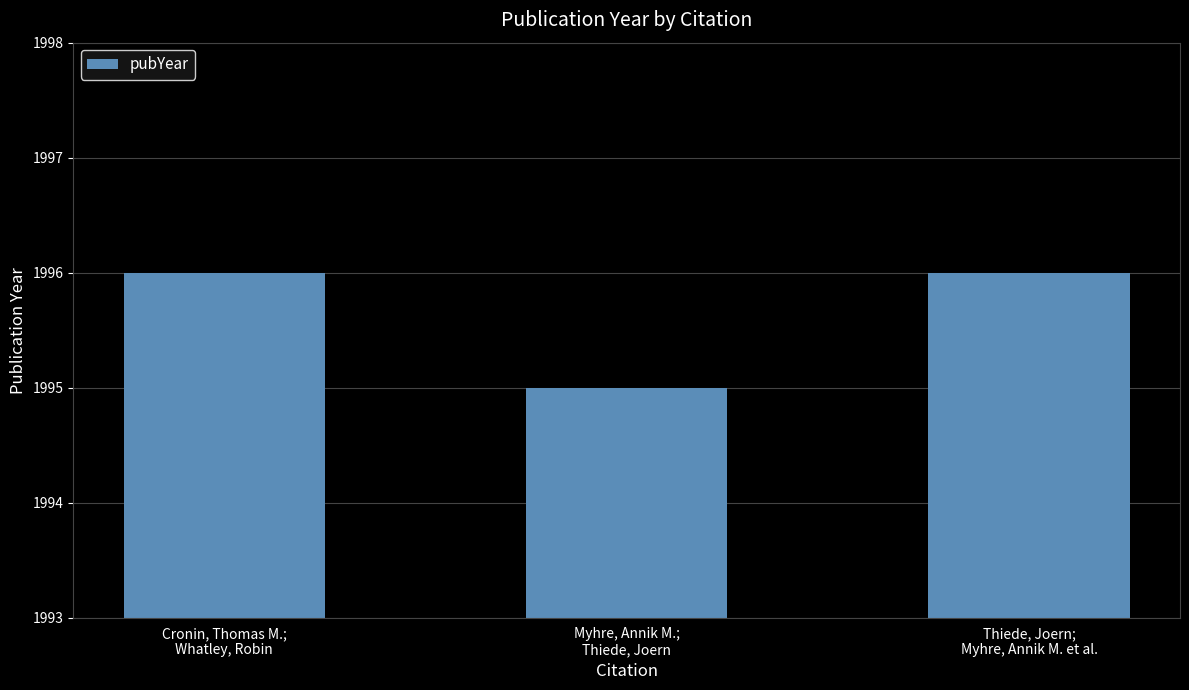

At which label is the value closest to 1995?

Myhre, Annik M.;
Thiede, Joern